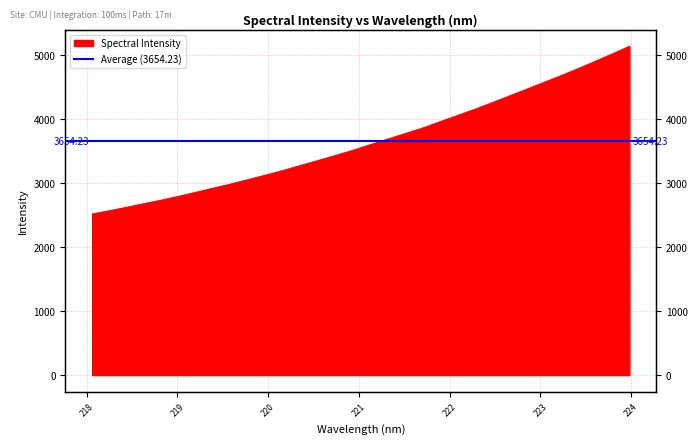

The chart shows a value of 4571.3 at 223.0264. True or false?

True